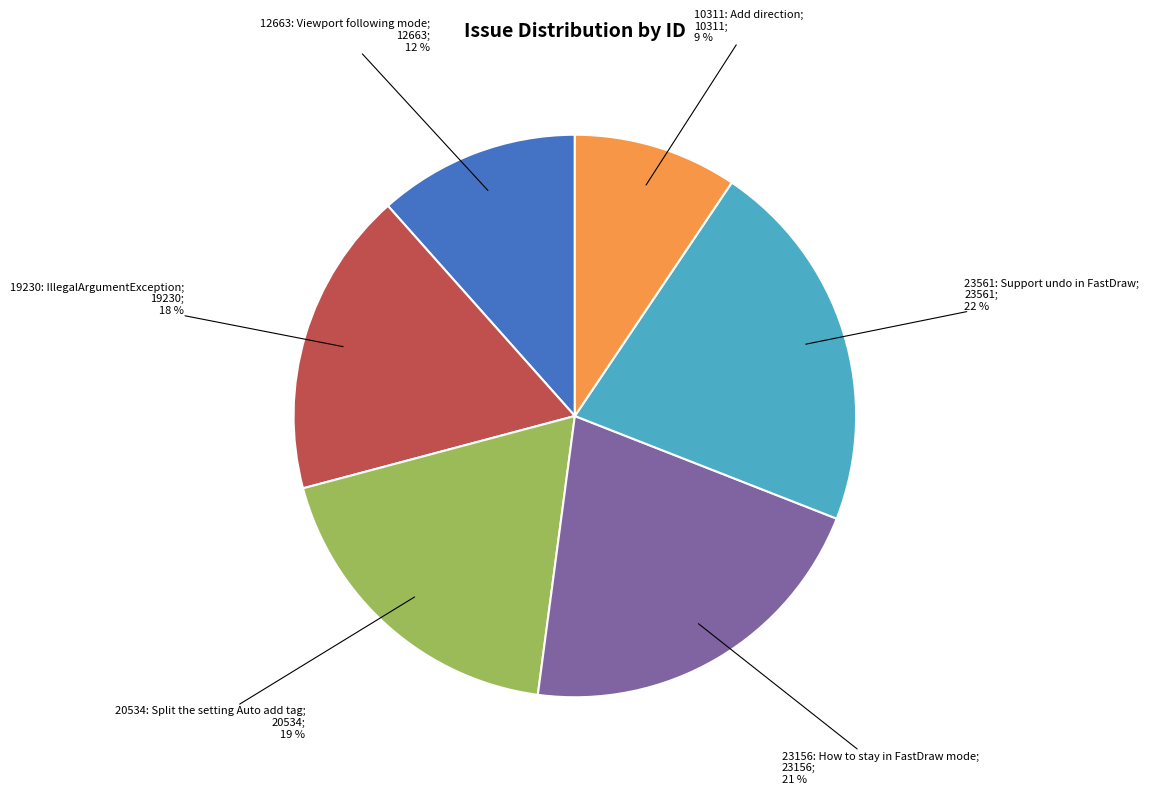

Does any single category account for the majority?

No